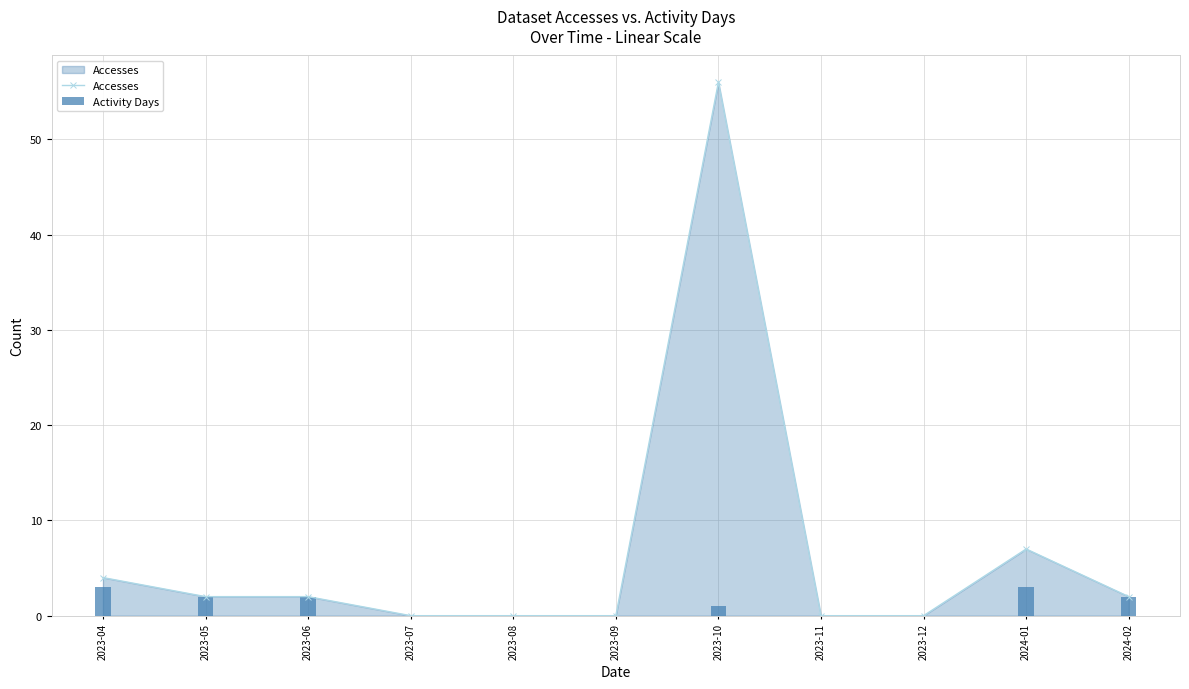

At how many categories does at least one series exceed 16?

1